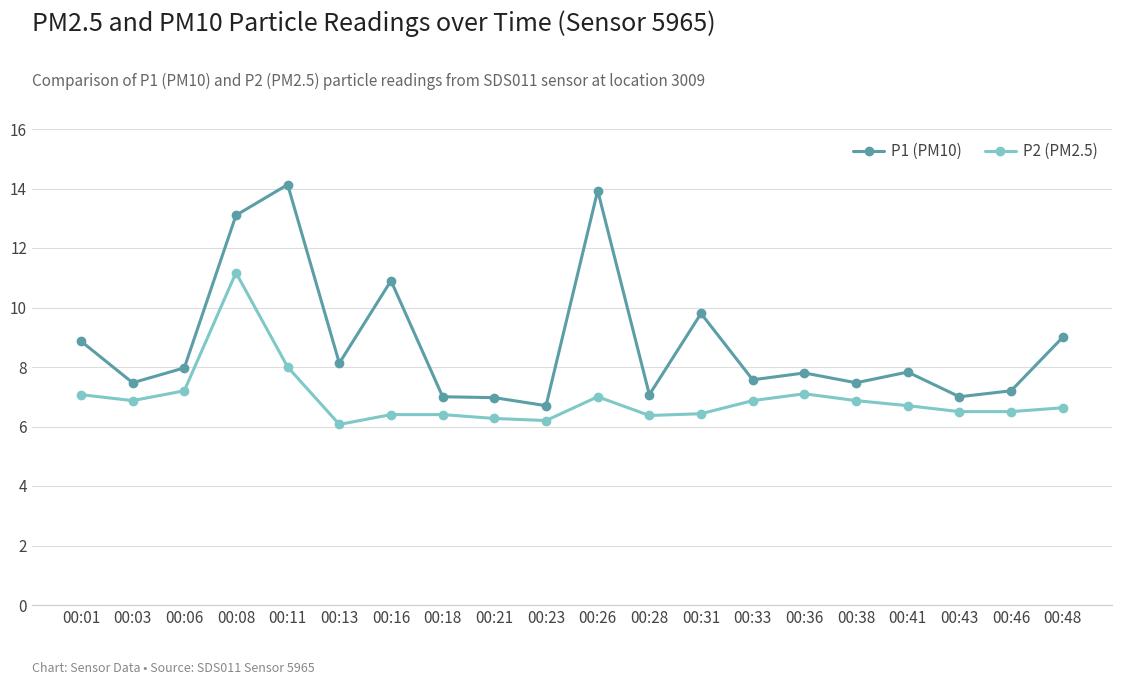

Which series has the widest spread of values?

P1 (PM10)